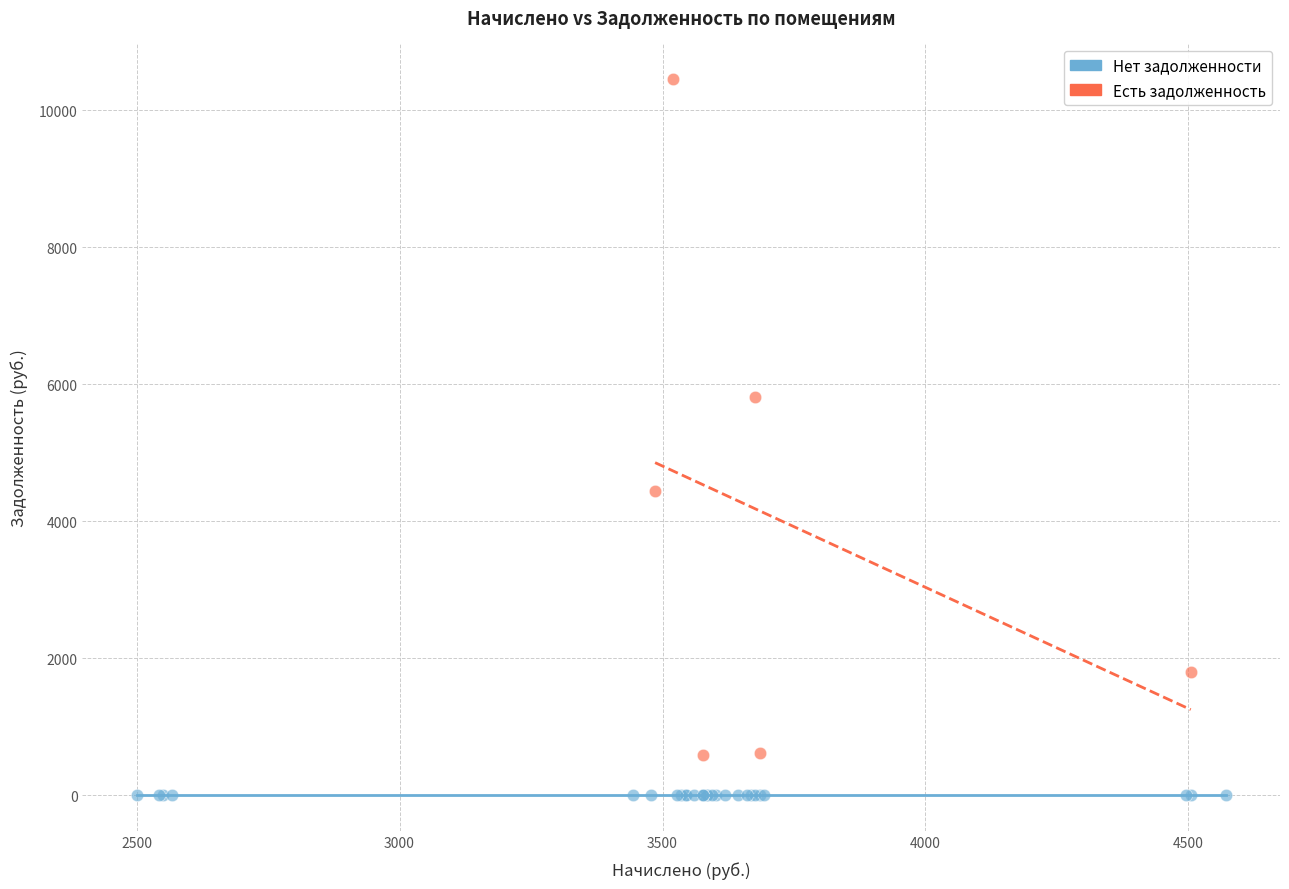

Which series contains the highest Y value?

Есть задолженность